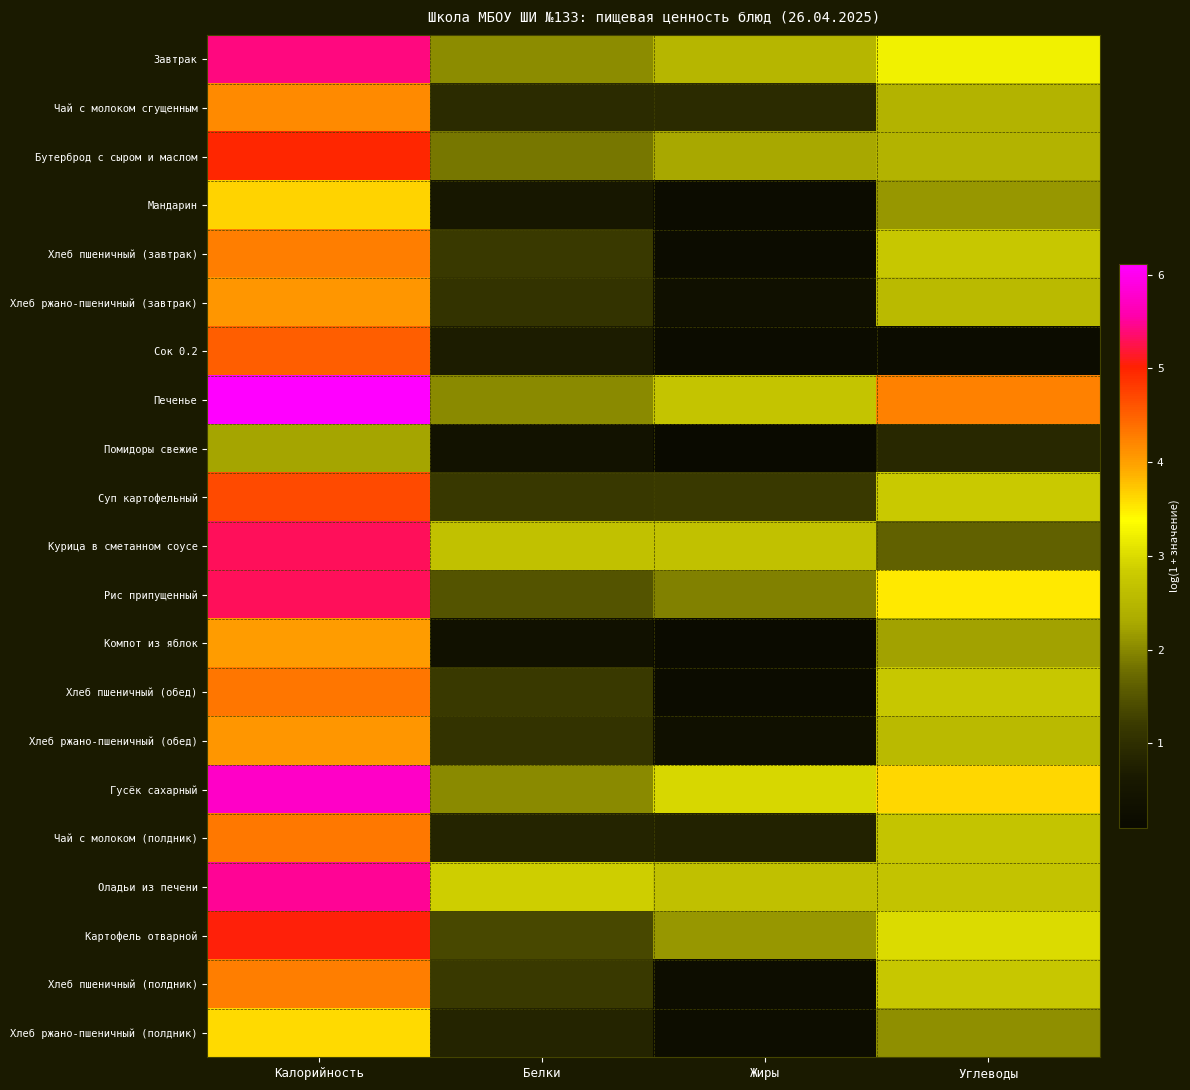

Reading left to right, list all the values displayed in this chart.

Завтрак: Калорийность=5.4	Белки=2.0	Жиры=2.5	Углеводы=3.2
Чай с молоком сгущенным: Калорийность=4.2	Белки=1.0	Жиры=1.0	Углеводы=2.4
Бутерброд с сыром и маслом: Калорийность=5.0	Белки=1.9	Жиры=2.3	Углеводы=2.4
Мандарин: Калорийность=3.7	Белки=0.6	Жиры=0.2	Углеводы=2.1
Хлеб пшеничный (завтрак): Калорийность=4.3	Белки=1.2	Жиры=0.2	Углеводы=2.8
Хлеб ржано-пшеничный (завтрак): Калорийность=4.1	Белки=1.1	Жиры=0.3	Углеводы=2.6
Сок 0.2: Калорийность=4.5	Белки=0.7	Жиры=0.2	Углеводы=0.2
Печенье: Калорийность=6.1	Белки=2.0	Жиры=2.7	Углеводы=4.2
Помидоры свежие: Калорийность=2.2	Белки=0.4	Жиры=0.1	Углеводы=0.9
Суп картофельный: Калорийность=4.7	Белки=1.2	Жиры=1.2	Углеводы=2.8
Курица в сметанном соусе: Калорийность=5.3	Белки=2.7	Жиры=2.7	Углеводы=1.6
Рис припущенный: Калорийность=5.3	Белки=1.5	Жиры=1.9	Углеводы=3.5
Компот из яблок: Калорийность=4.0	Белки=0.4	Жиры=0.2	Углеводы=2.2
Хлеб пшеничный (обед): Калорийность=4.3	Белки=1.2	Жиры=0.2	Углеводы=2.8
Хлеб ржано-пшеничный (обед): Калорийность=4.1	Белки=1.1	Жиры=0.3	Углеводы=2.6
Гусёк сахарный: Калорийность=5.7	Белки=2.0	Жиры=2.9	Углеводы=3.6
Чай с молоком (полдник): Калорийность=4.3	Белки=0.8	Жиры=0.8	Углеводы=2.7
Оладьи из печени: Калорийность=5.5	Белки=2.9	Жиры=2.6	Углеводы=2.7
Картофель отварной: Калорийность=5.0	Белки=1.4	Жиры=2.1	Углеводы=3.0
Хлеб пшеничный (полдник): Калорийность=4.3	Белки=1.2	Жиры=0.2	Углеводы=2.8
Хлеб ржано-пшеничный (полдник): Калорийность=3.6	Белки=0.8	Жиры=0.2	Углеводы=2.1